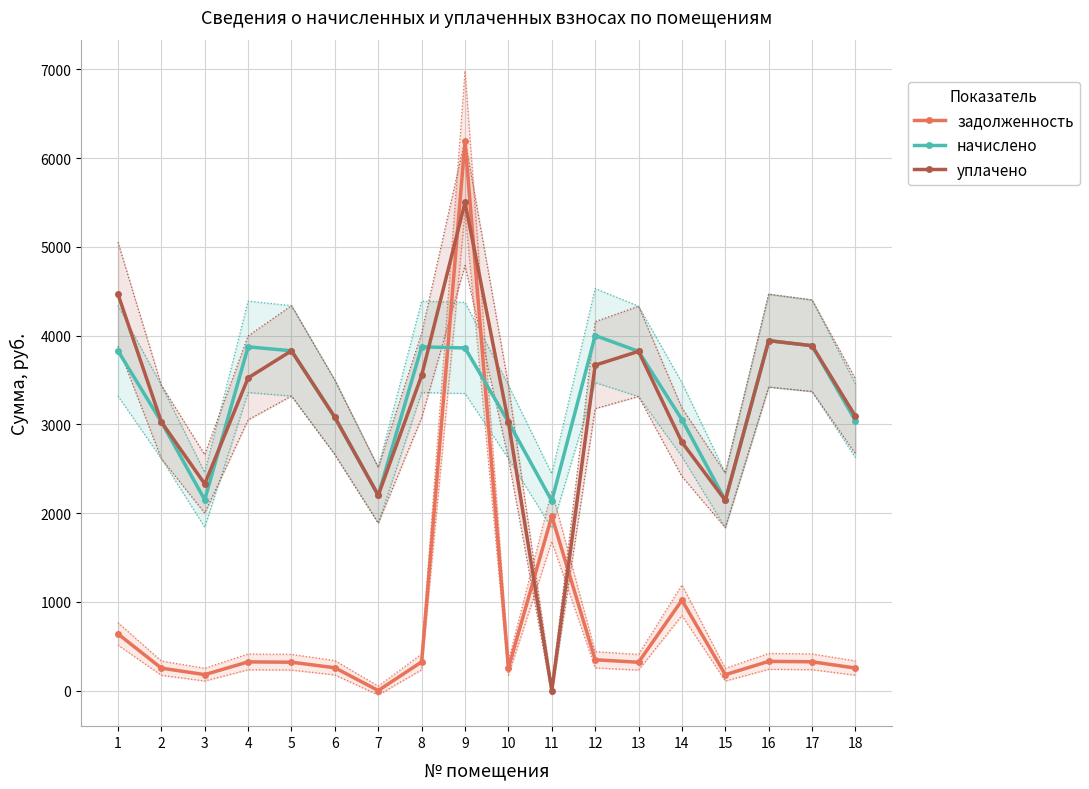

What is the sum of all начислено values?

58772.8